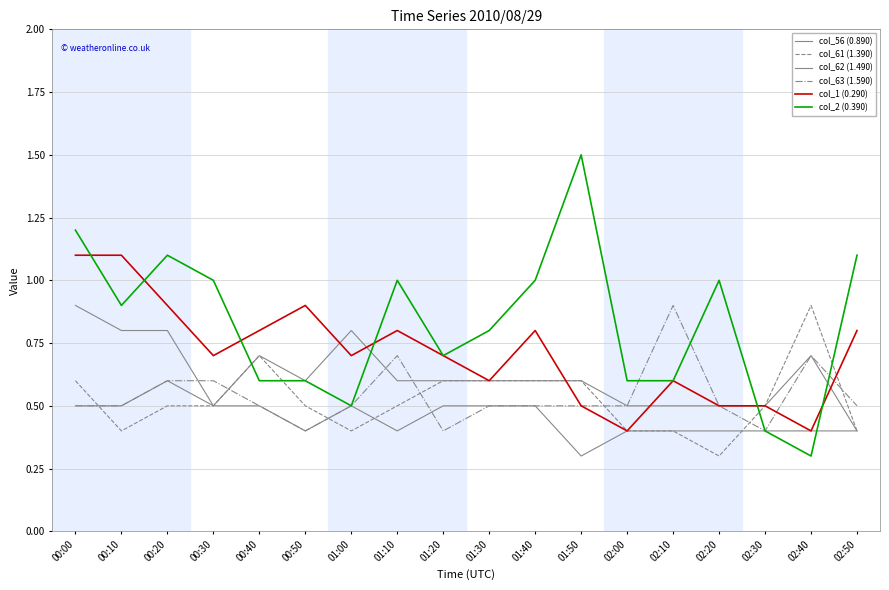

Between 02:20 and 01:50, which is larger?

02:20